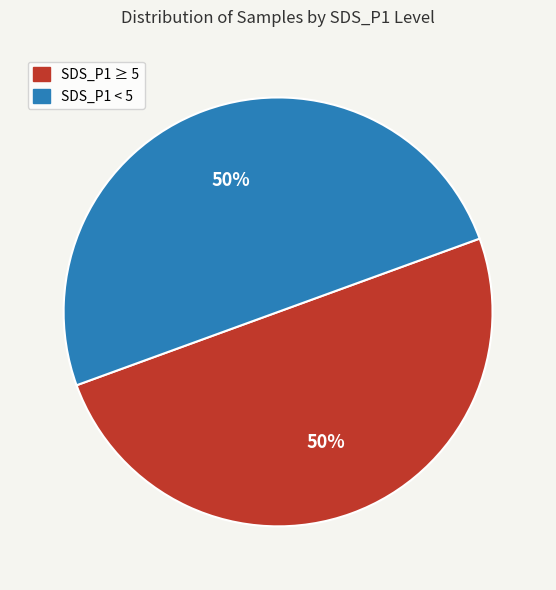

How many slices are in this pie chart?

2